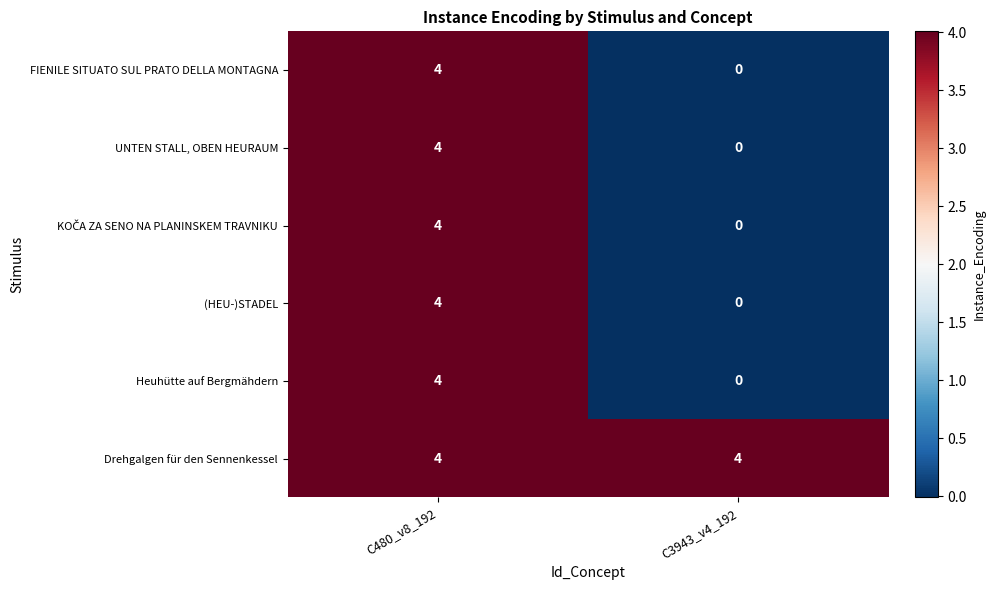

The value of (HEU-)STADEL at C3943_v4_192 is -2. True or false?

False